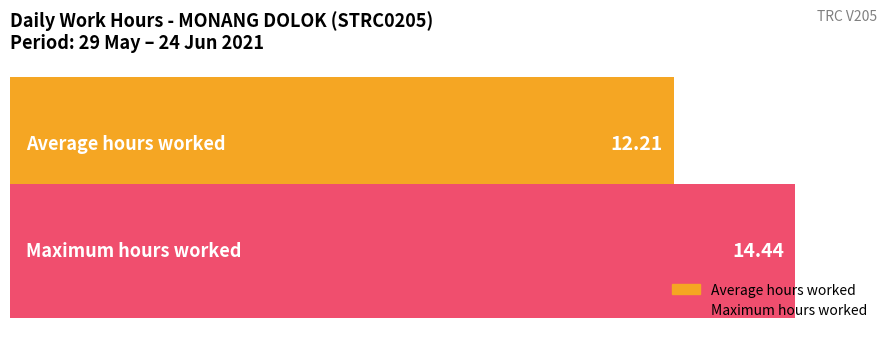

Which series has the widest spread of values?

Average hours worked